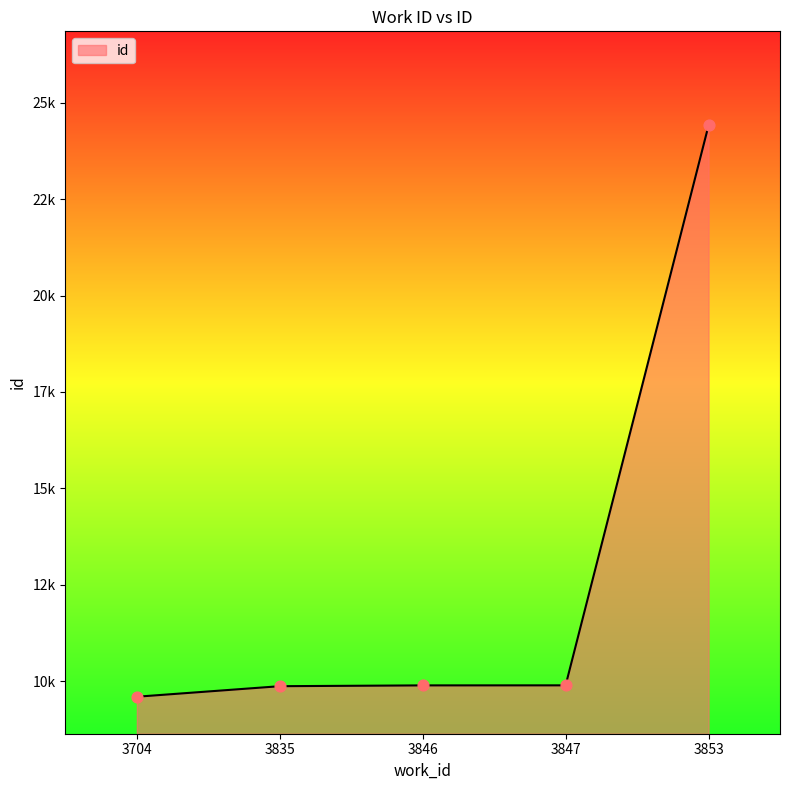

Between 3846 and 3847, which is larger?

3847